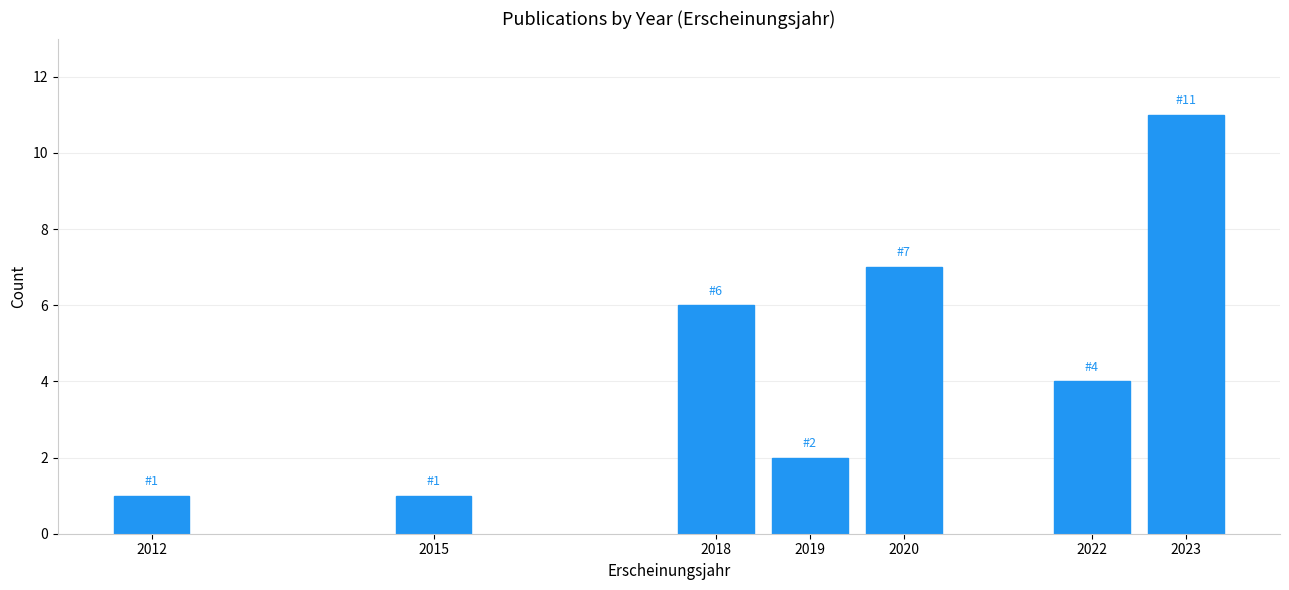

Reading left to right, transcribe all the data shown in this chart.

2012=1	2015=1	2018=6	2019=2	2020=7	2022=4	2023=11